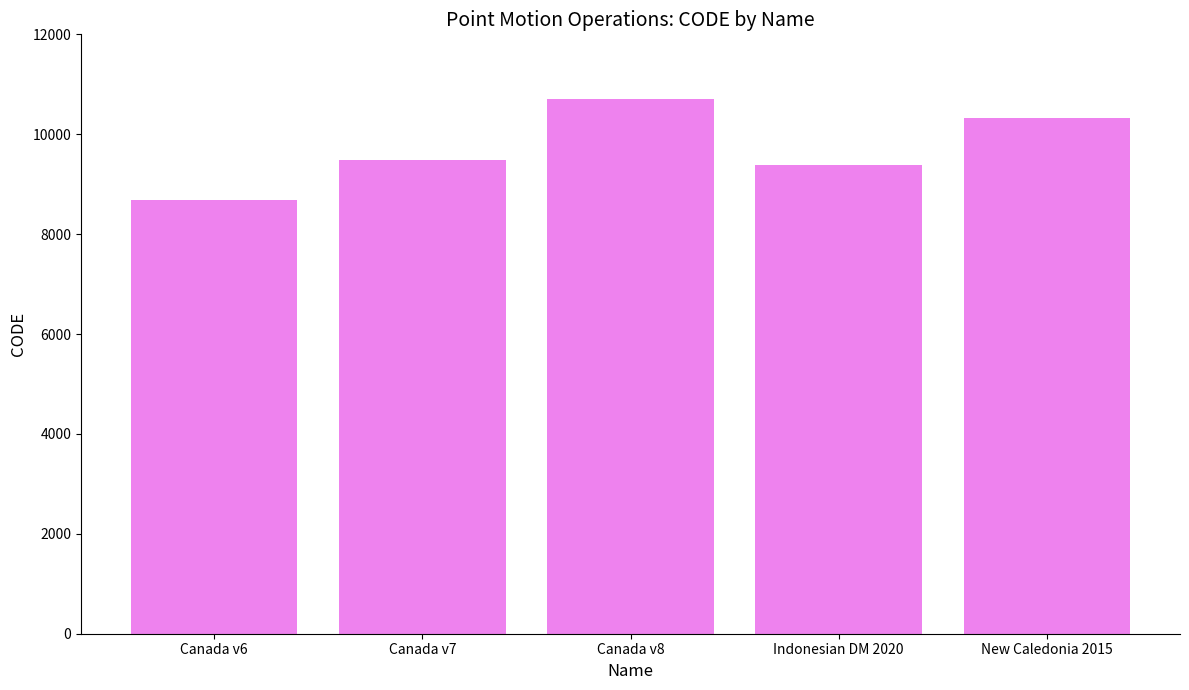

Which category has the highest value across all series?

Canada v8